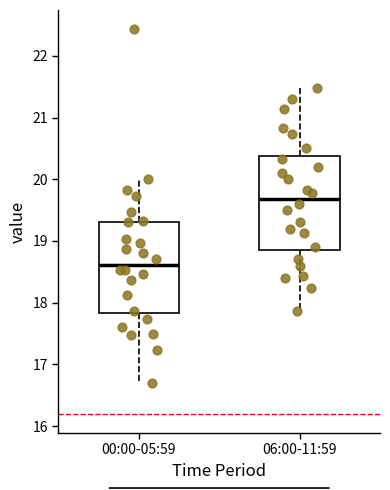

Reading left to right, transcribe this box plot: for each box, give where its median line is, the range the box spans, and where its two whiskers end, as read against the y-axis. The values are not printed on the chart, so give them approximately, as read against the axis.

00:00-05:59: median 18.6, box 17.8 to 19.3, whiskers 16.7 to 20.0
06:00-11:59: median 19.7, box 18.9 to 20.4, whiskers 17.9 to 21.5